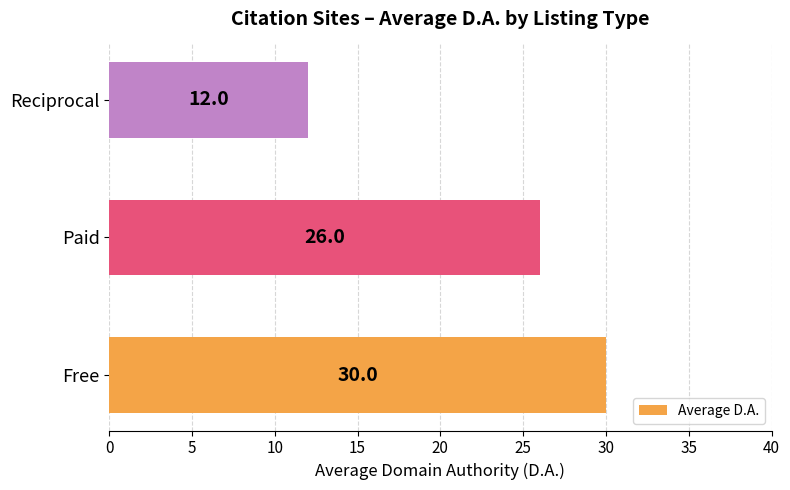

Count the values in the range 12 to 30.

3